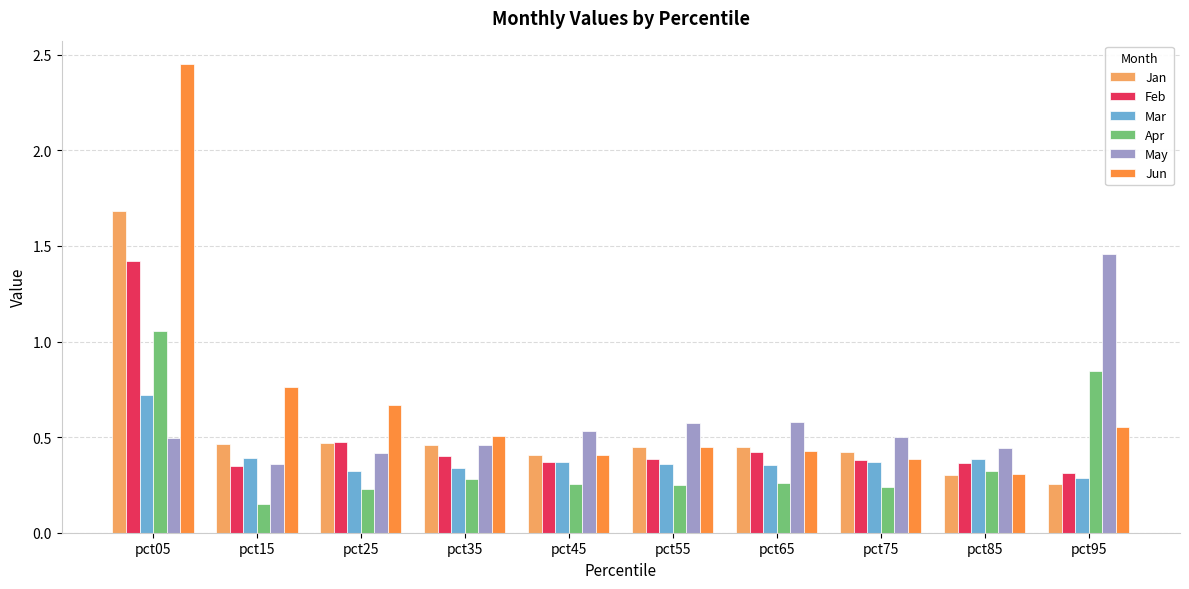

At which category is the sum across all series the highest?

pct05